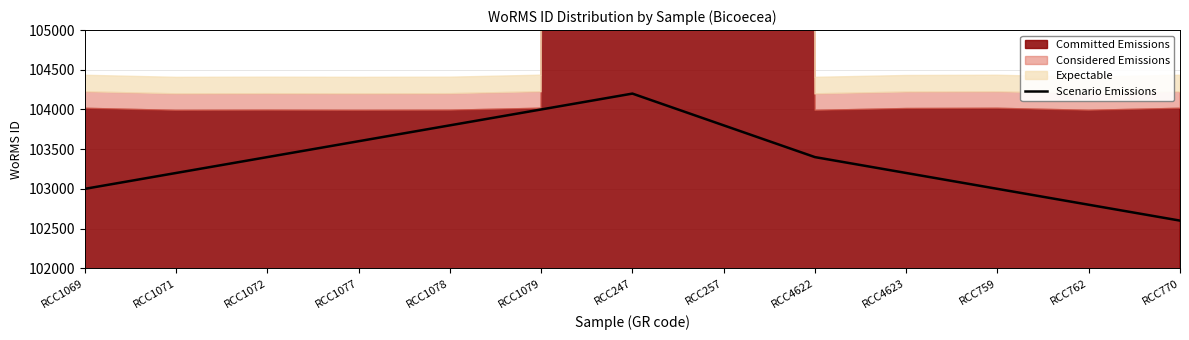

Reading left to right, transcribe all the data shown in this chart.

RCC1069=103000	RCC1071=103200	RCC1072=103400	RCC1077=103600	RCC1078=103800	RCC1079=104000	RCC247=104200	RCC257=103800	RCC4622=103400	RCC4623=103200	RCC759=103000	RCC762=102800	RCC770=102600